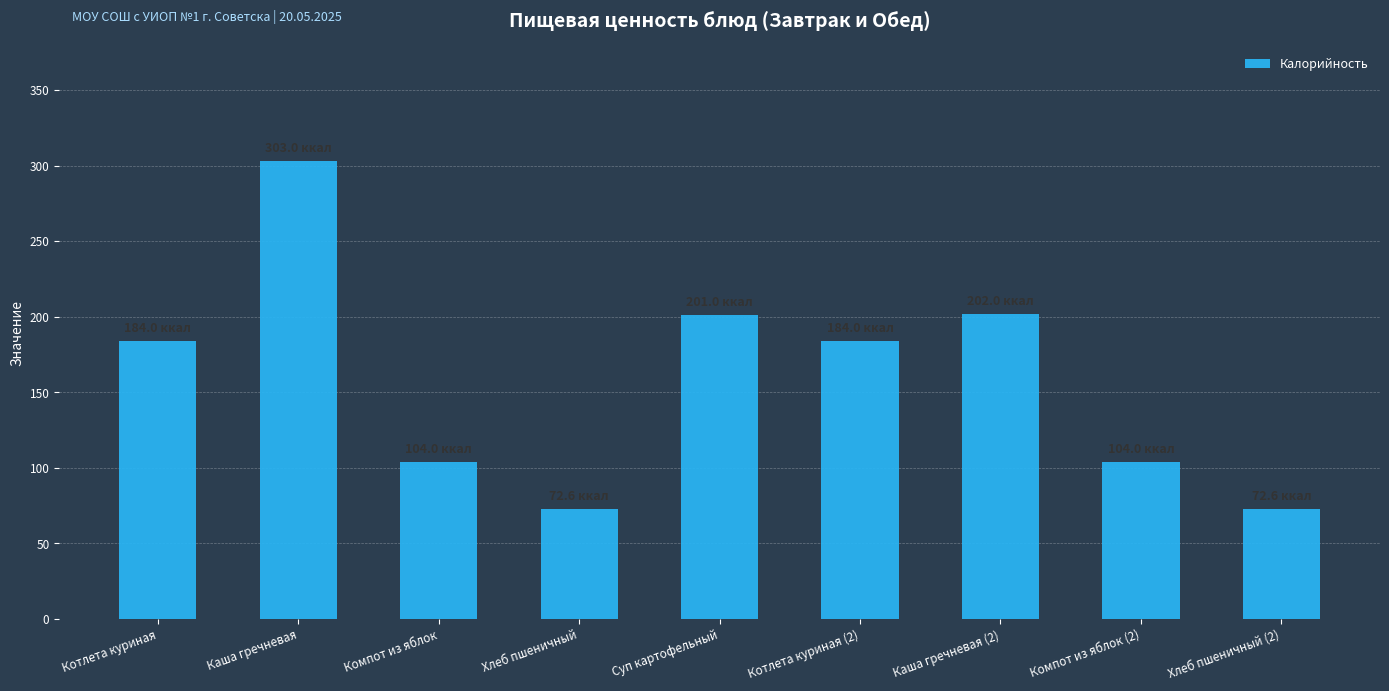

The chart shows a value of 480.7 at Каша гречневая. True or false?

False